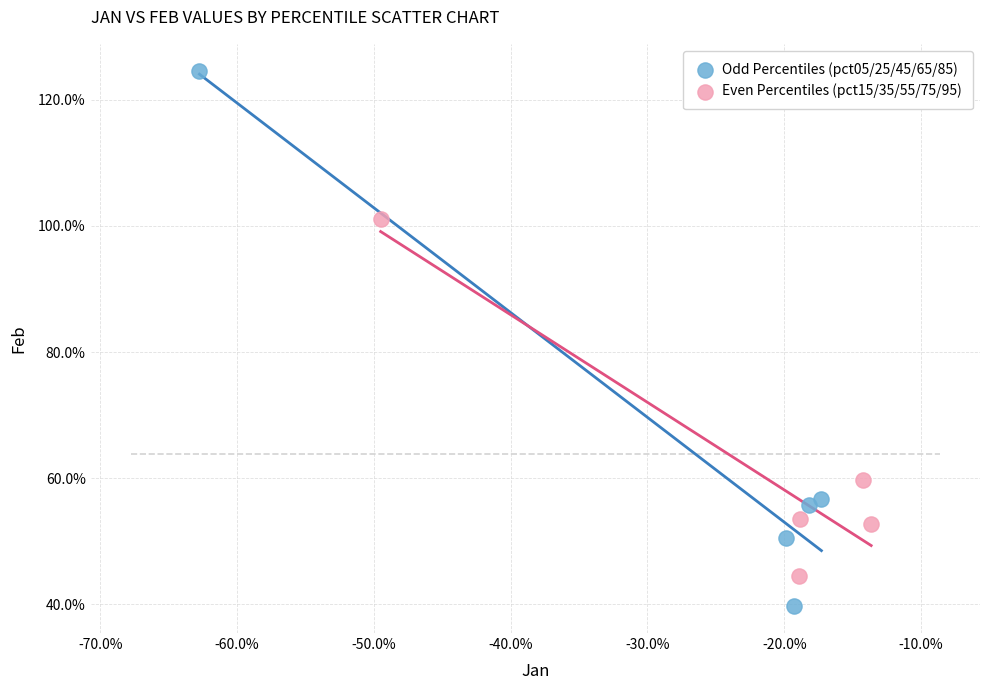

Which series reaches the maximum Y coordinate?

Odd Percentiles (pct05/25/45/65/85)